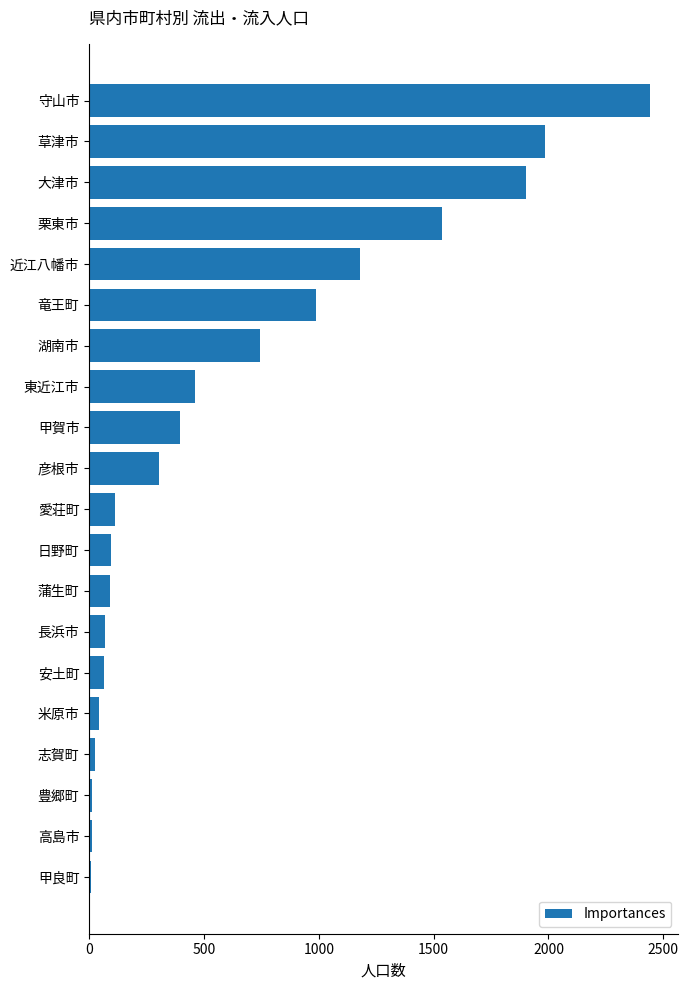

Which has a higher value, 栗東市 or 愛荘町?

栗東市